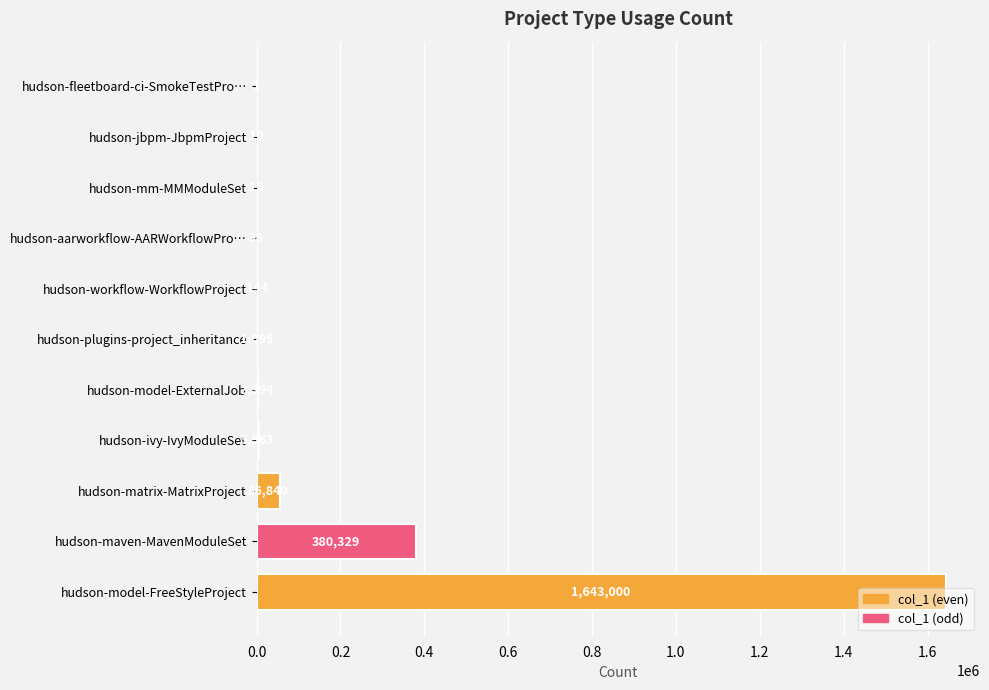

What is the sum of the values at hudson-fleetboard-ci-SmokeTestPro… and hudson-model-FreeStyleProject?

1643001